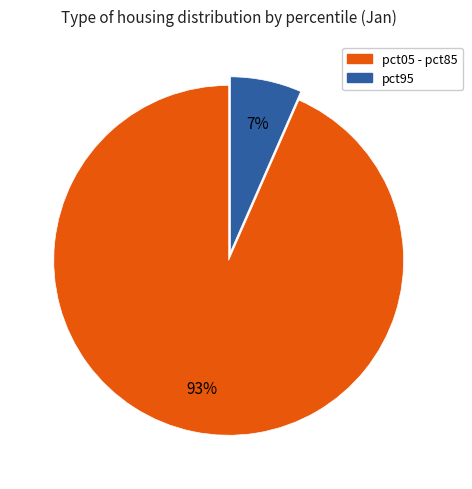

Is there a majority slice in this chart?

Yes